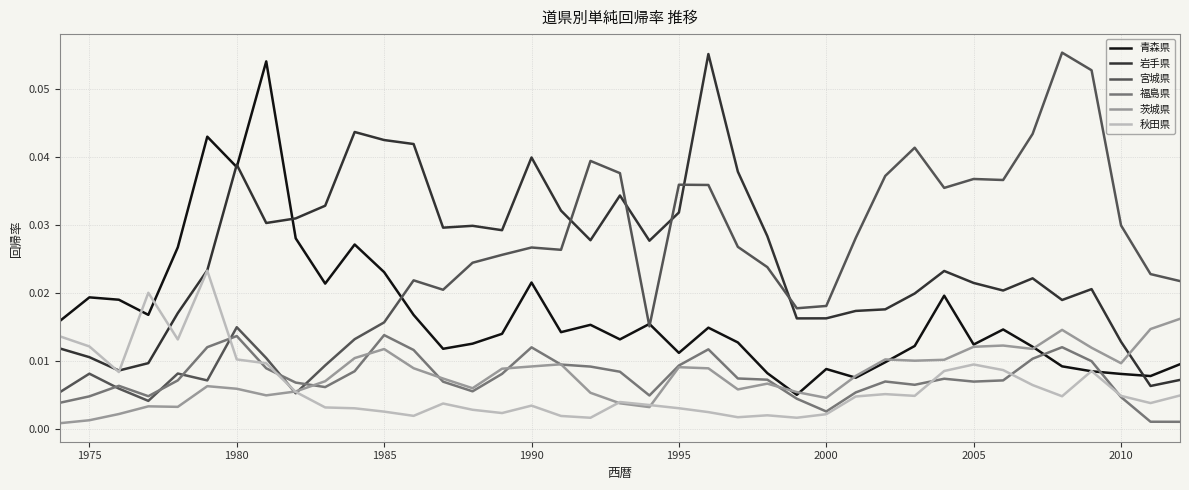

Does the chart have visible grid lines?

Yes